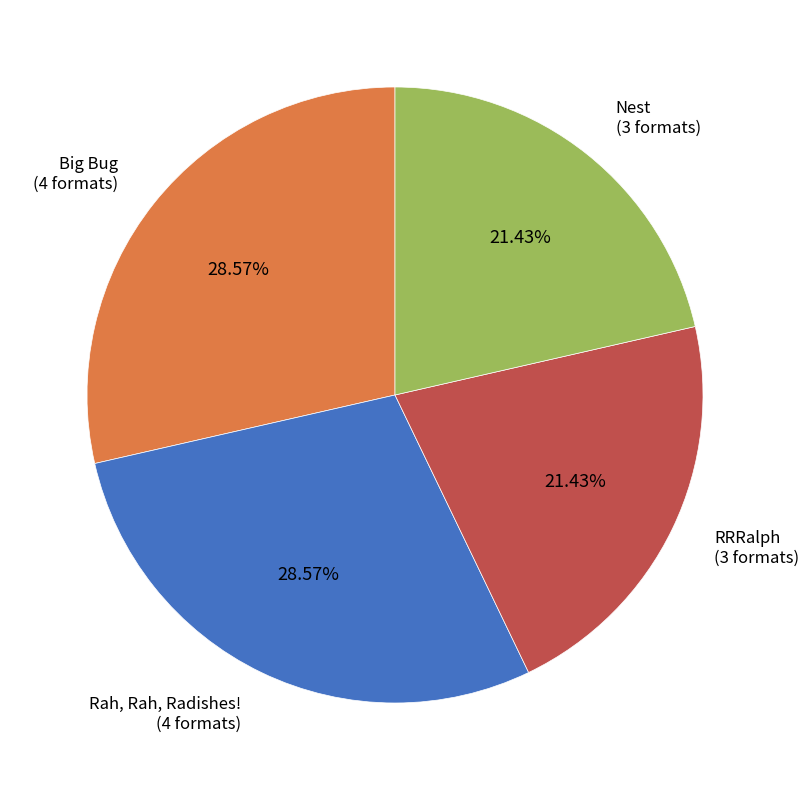

Does Nest account for over 50% of the chart?

No